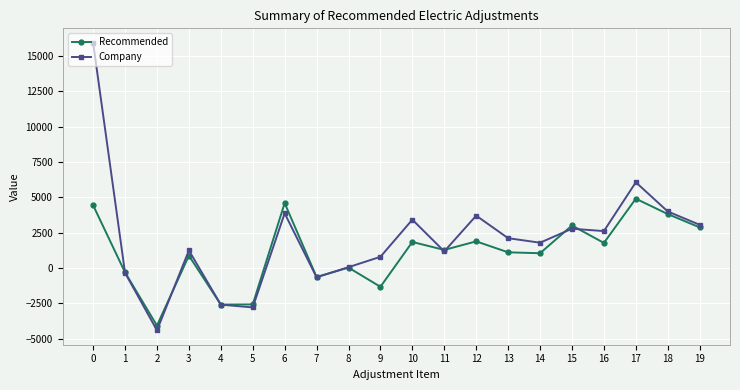

Rank the series by their average value, from lowest to highest.

Recommended, Company